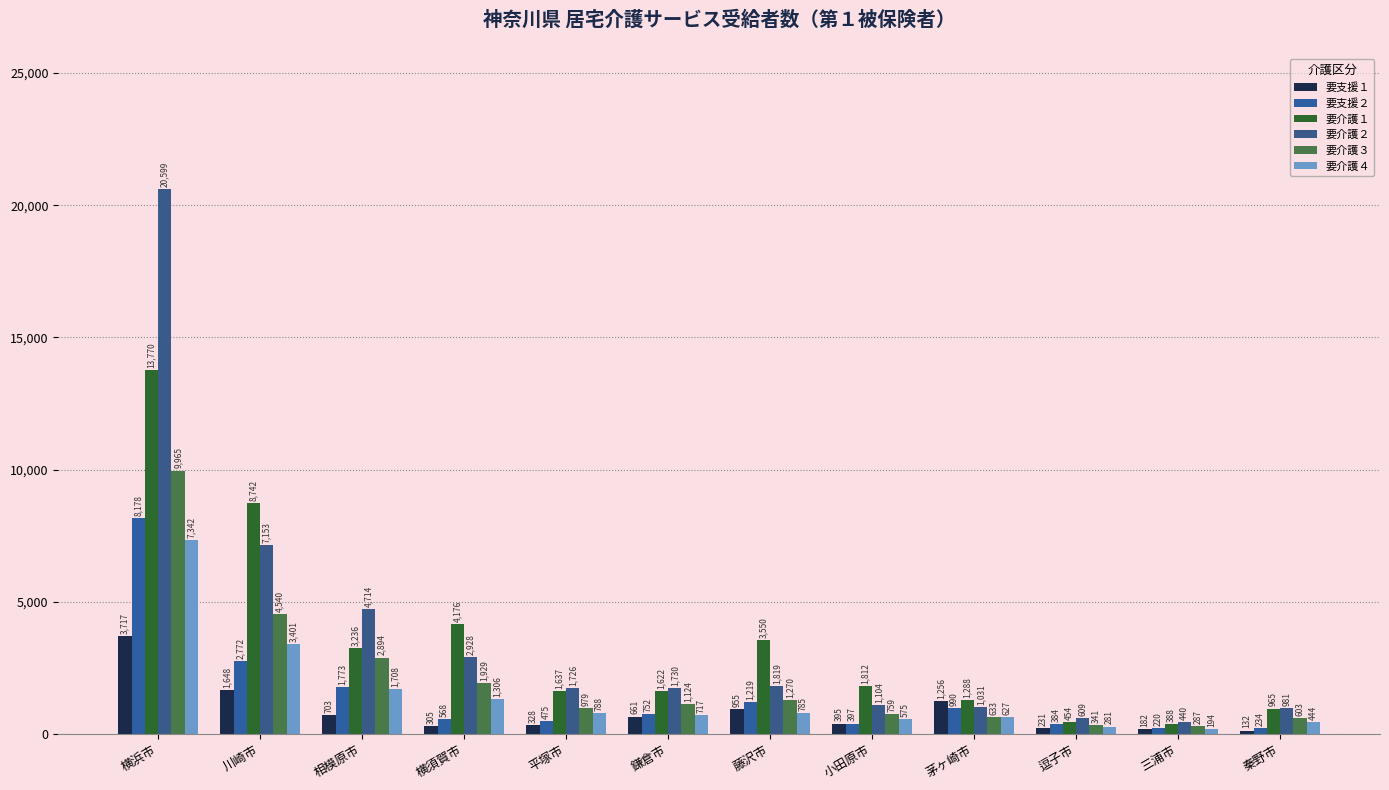

Reading left to right, transcribe all the data shown in this chart.

要支援１: 横浜市=3717	川崎市=1648	相模原市=703	横須賀市=305	平塚市=328	鎌倉市=661	藤沢市=955	小田原市=395	茅ヶ崎市=1256	逗子市=231	三浦市=182	秦野市=132
要支援２: 横浜市=8178	川崎市=2772	相模原市=1773	横須賀市=568	平塚市=475	鎌倉市=752	藤沢市=1219	小田原市=397	茅ヶ崎市=990	逗子市=384	三浦市=220	秦野市=234
要介護１: 横浜市=13770	川崎市=8742	相模原市=3236	横須賀市=4176	平塚市=1637	鎌倉市=1622	藤沢市=3550	小田原市=1812	茅ヶ崎市=1288	逗子市=454	三浦市=388	秦野市=965
要介護２: 横浜市=20599	川崎市=7153	相模原市=4714	横須賀市=2928	平塚市=1726	鎌倉市=1730	藤沢市=1819	小田原市=1104	茅ヶ崎市=1031	逗子市=609	三浦市=440	秦野市=981
要介護３: 横浜市=9965	川崎市=4540	相模原市=2894	横須賀市=1929	平塚市=979	鎌倉市=1124	藤沢市=1270	小田原市=759	茅ヶ崎市=633	逗子市=341	三浦市=287	秦野市=603
要介護４: 横浜市=7342	川崎市=3401	相模原市=1708	横須賀市=1306	平塚市=788	鎌倉市=717	藤沢市=785	小田原市=575	茅ヶ崎市=627	逗子市=281	三浦市=194	秦野市=444